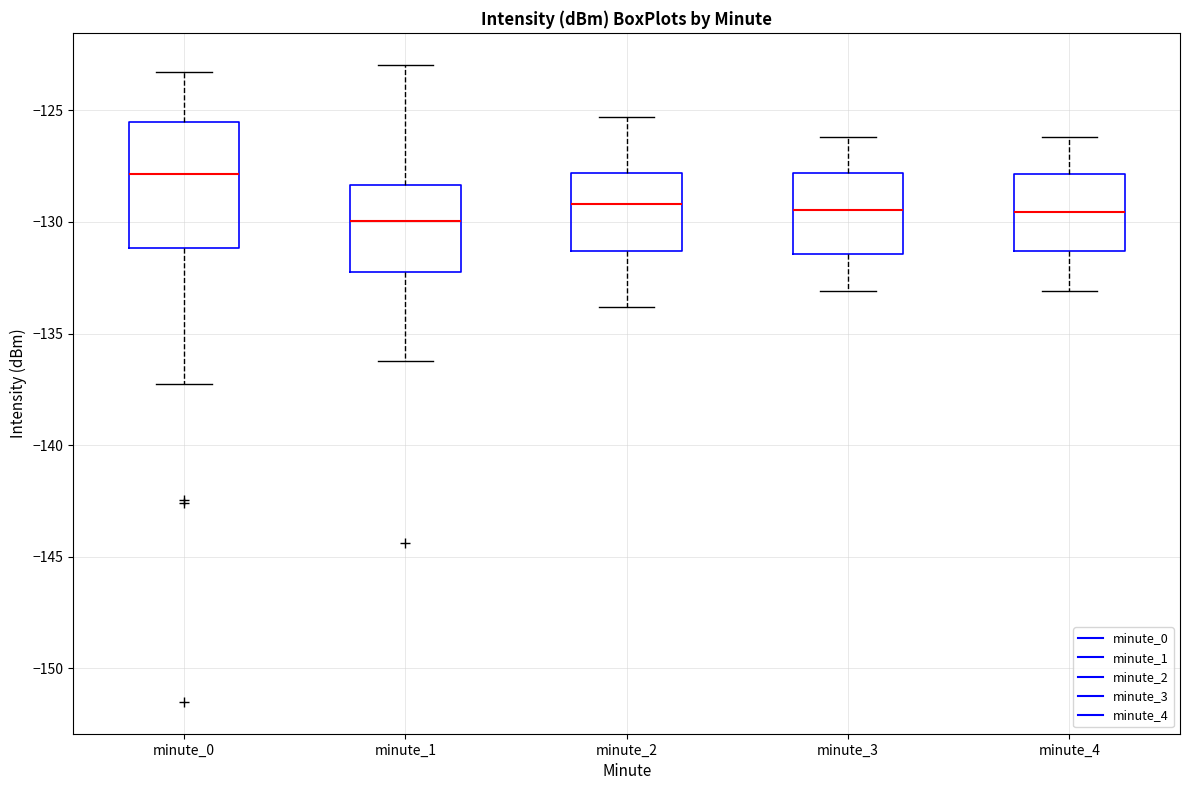

Reading left to right, read every box against the y-axis: the position of its median line, the range the box covers, and the ends of its whiskers. The values are not printed on the chart, so give them approximately, as read against the axis.

minute_0: median -128.0, box -131.0 to -125.5, whiskers -137.5 to -123.5
minute_1: median -130.0, box -132.0 to -128.5, whiskers -136.5 to -123.0
minute_2: median -129.0, box -131.5 to -128.0, whiskers -134.0 to -125.5
minute_3: median -129.5, box -131.5 to -128.0, whiskers -133.0 to -126.0
minute_4: median -129.5, box -131.5 to -128.0, whiskers -133.0 to -126.0